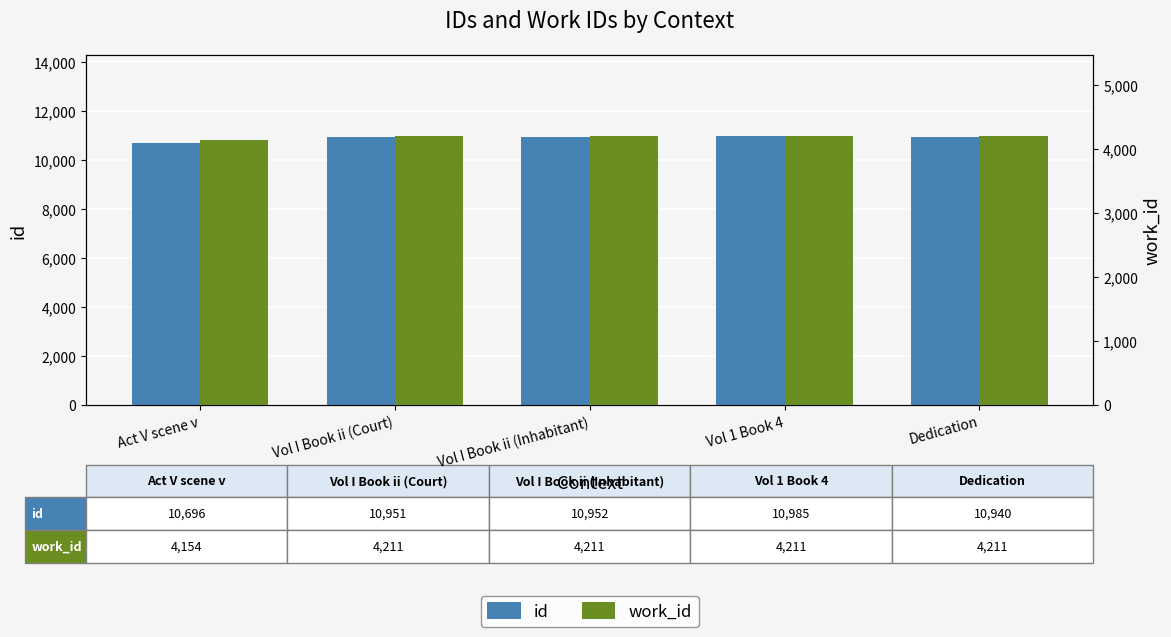

What are all the series names shown in the legend?

id, work_id